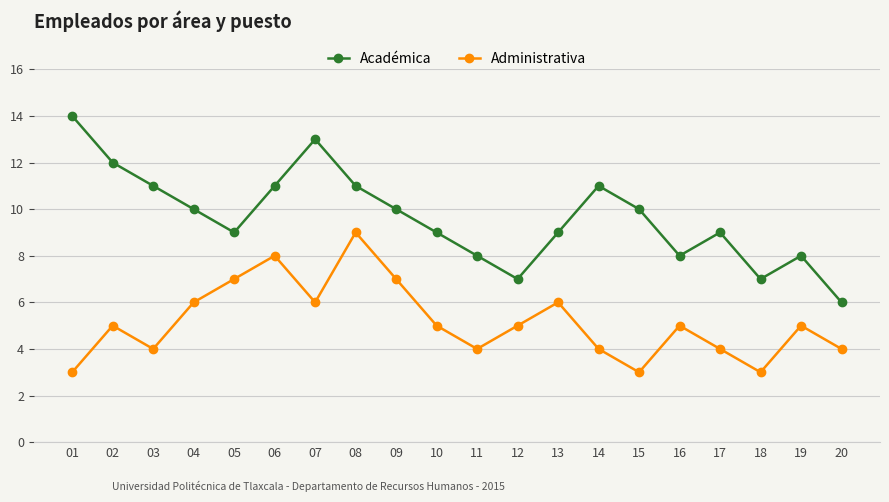

What value does the Administrativa series have at 17?

4